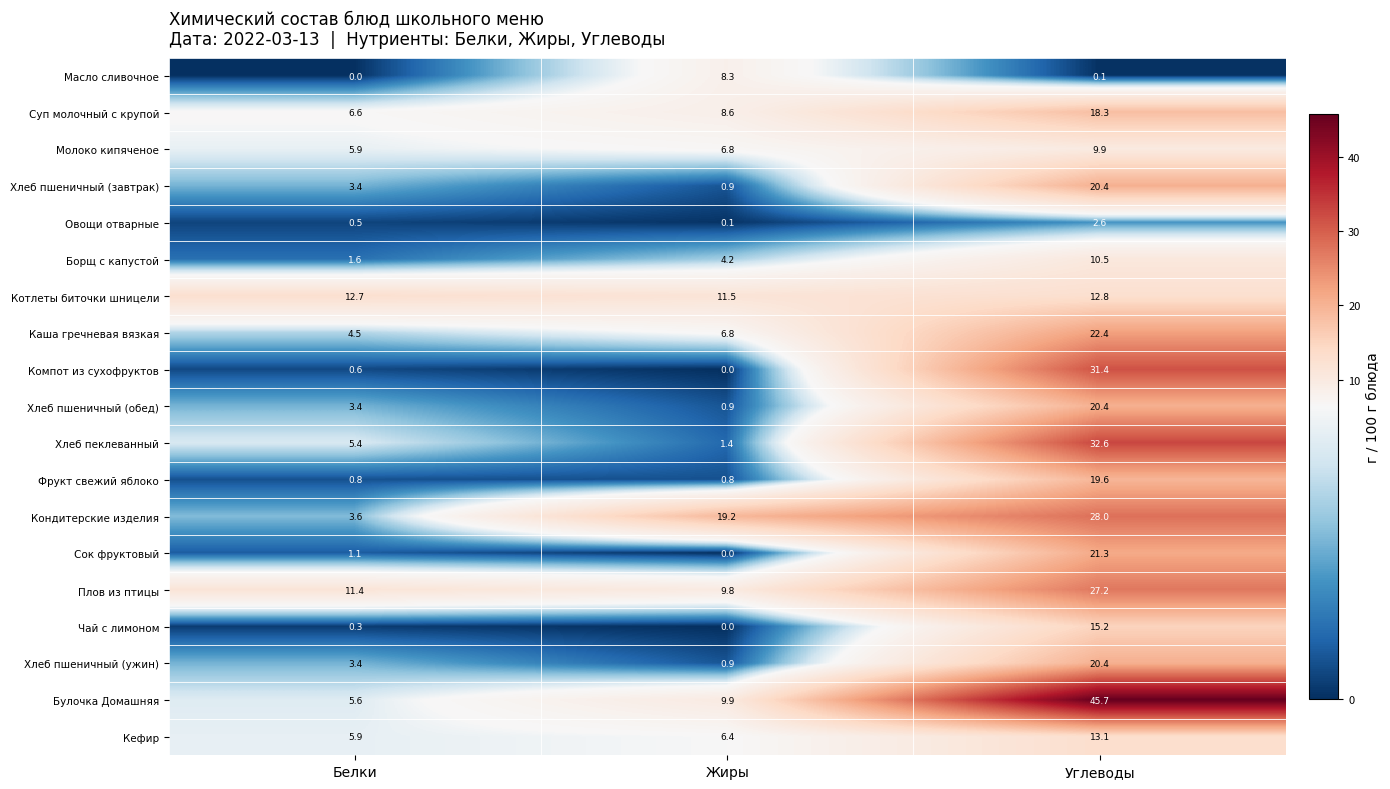

List the labels in order of Хлеб пшеничный (завтрак) value, smallest first.

Жиры, Белки, Углеводы